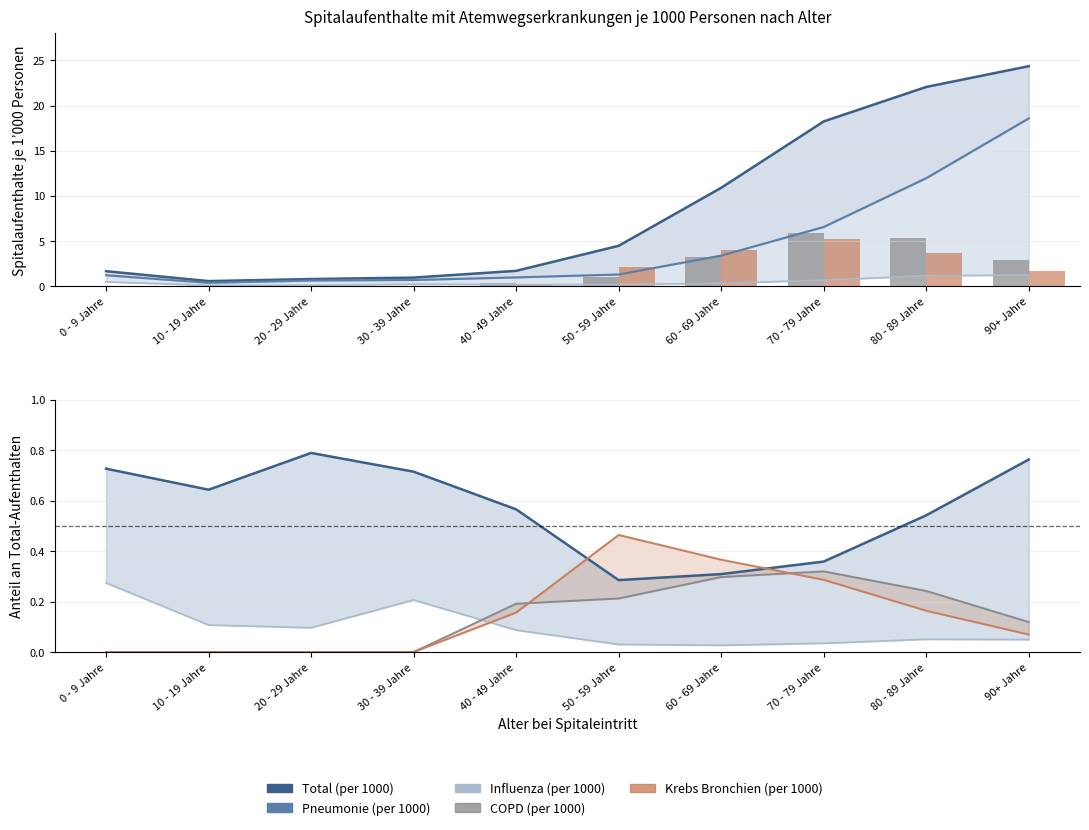

The Pneumonie (per 1000) series shows 0.6 at 10 - 19 Jahre. True or false?

False